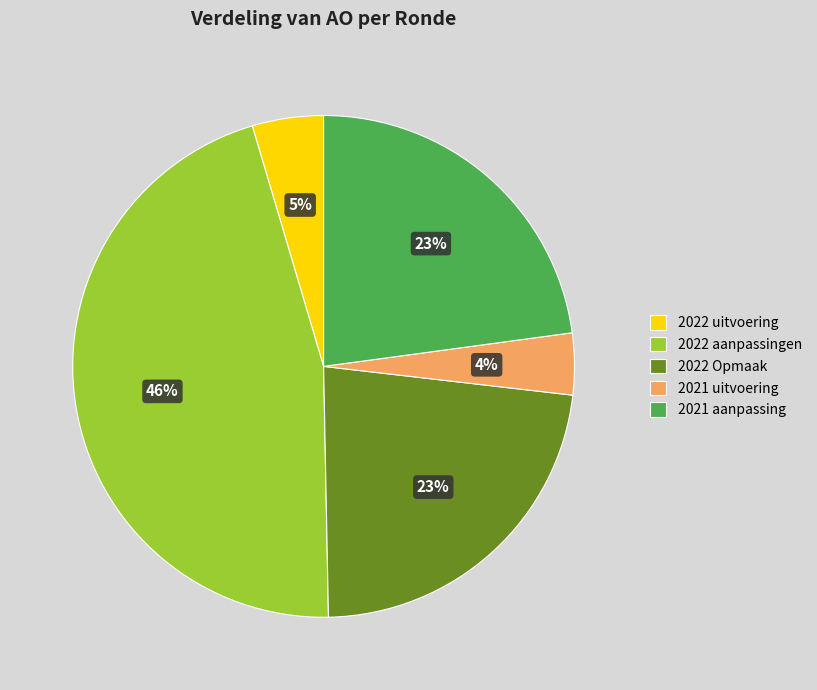

How many slices are in this pie chart?

5